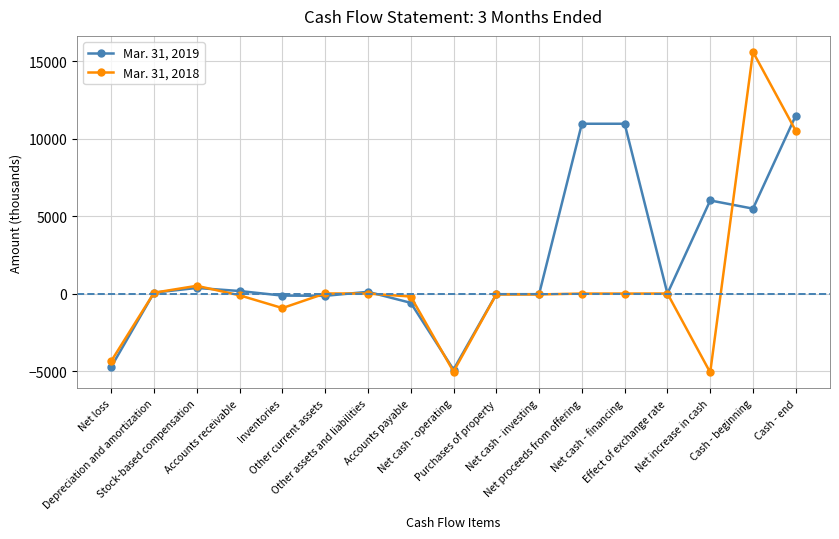

How many data points does each series have?

17